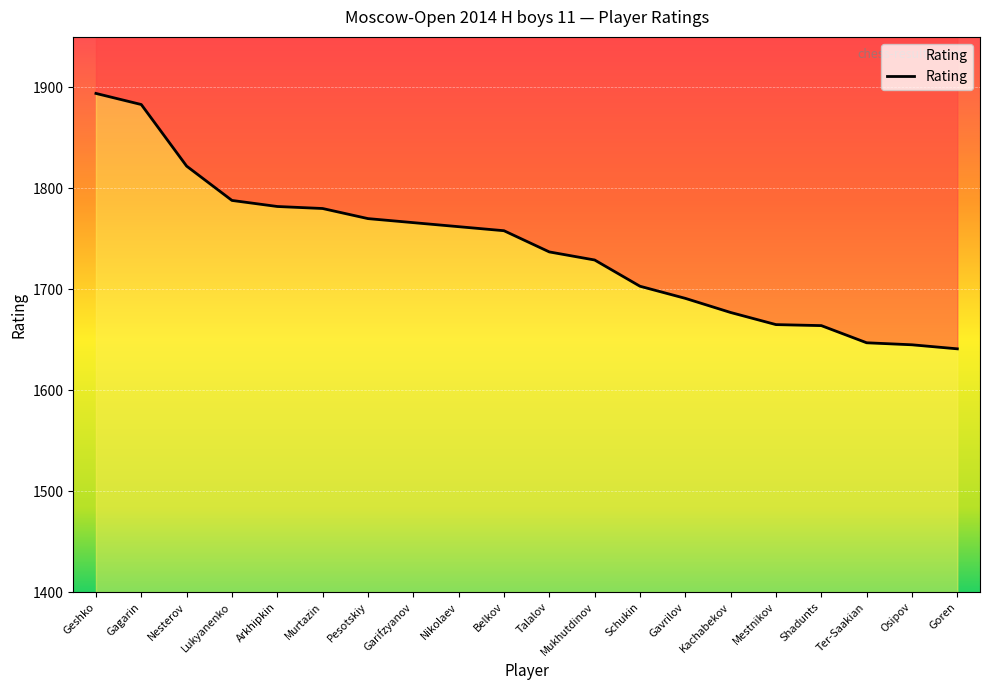

Reading left to right, transcribe all the data shown in this chart.

1894	1883	1822	1788	1782	1780	1770	1766	1762	1758	1737	1729	1703	1691	1677	1665	1664	1647	1645	1641